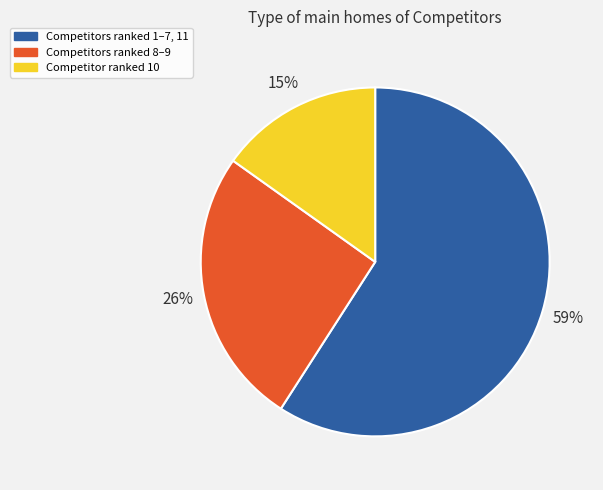

Does any single category account for the majority?

Yes